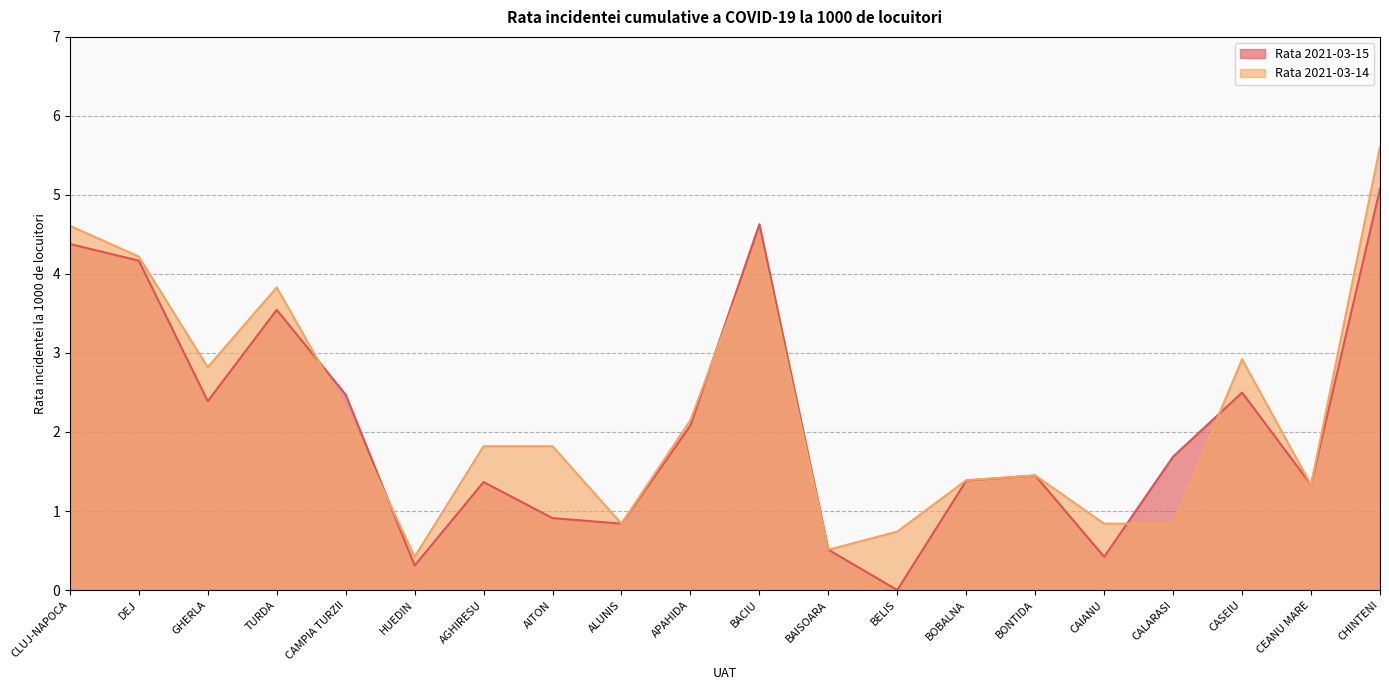

True or false: Rata 2021-03-15 and Rata 2021-03-14 cross at least once.

True